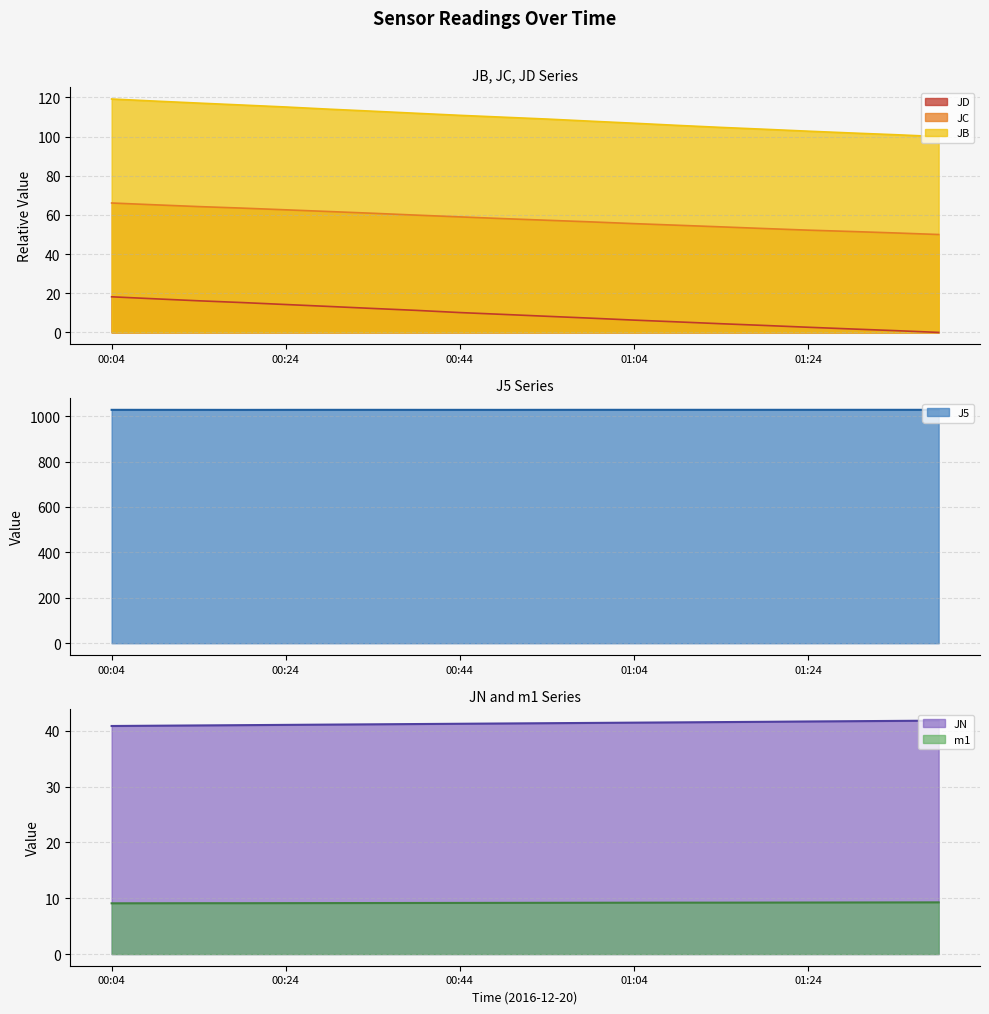

What is the difference between the second highest and second lowest values in the JD series?

16.2